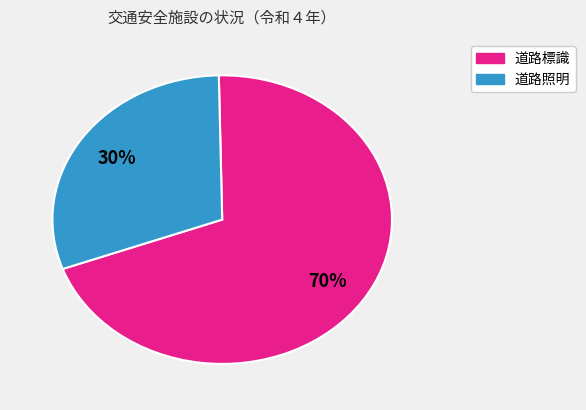

Is there any slice that represents more than half of the pie?

Yes